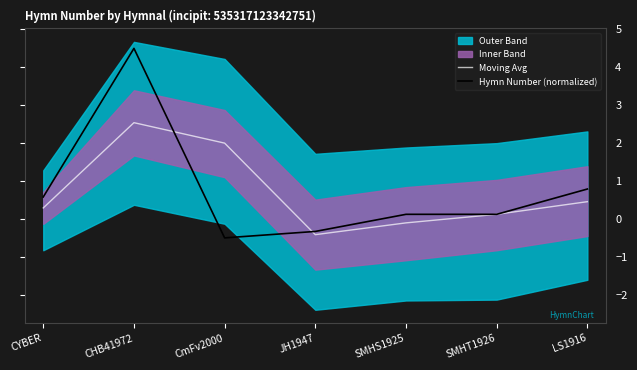

What is the difference between the Hymn Number (normalized) values at JH1947 and SMHS1925?

0.5